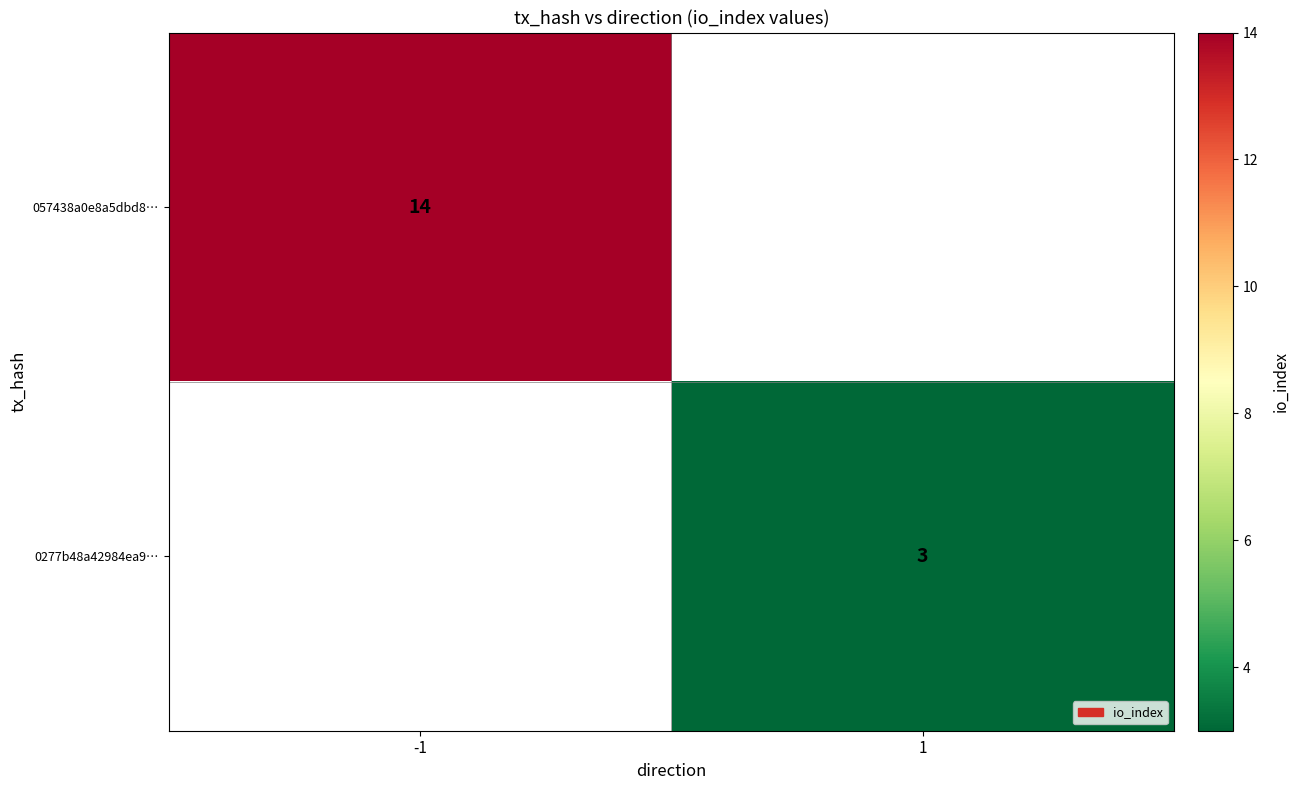

How many distinct data groups are displayed?

2